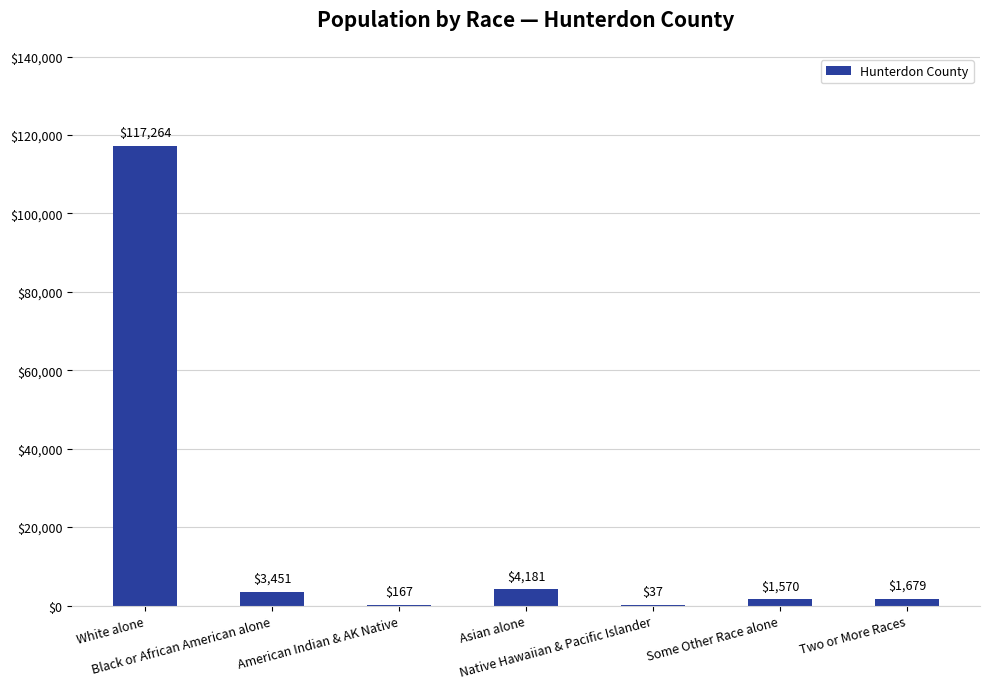

Reading left to right, transcribe all the data shown in this chart.

117264	3451	167	4181	37	1570	1679